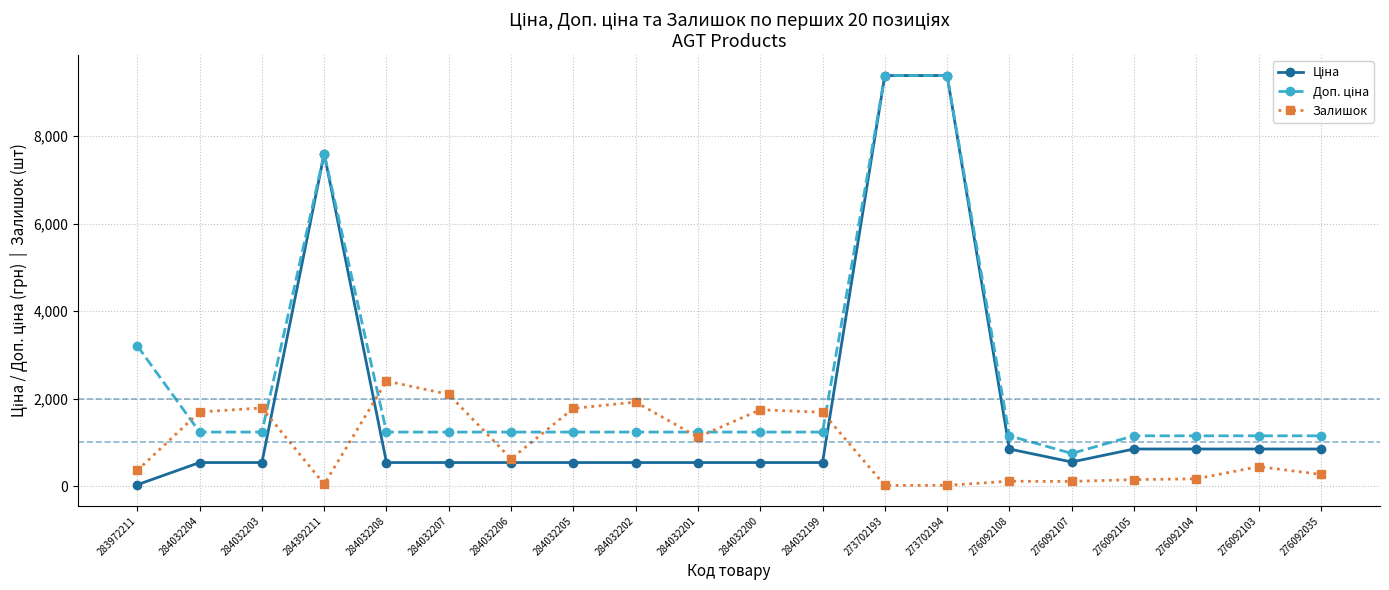

What is the maximum value shown in the chart?

9384.0